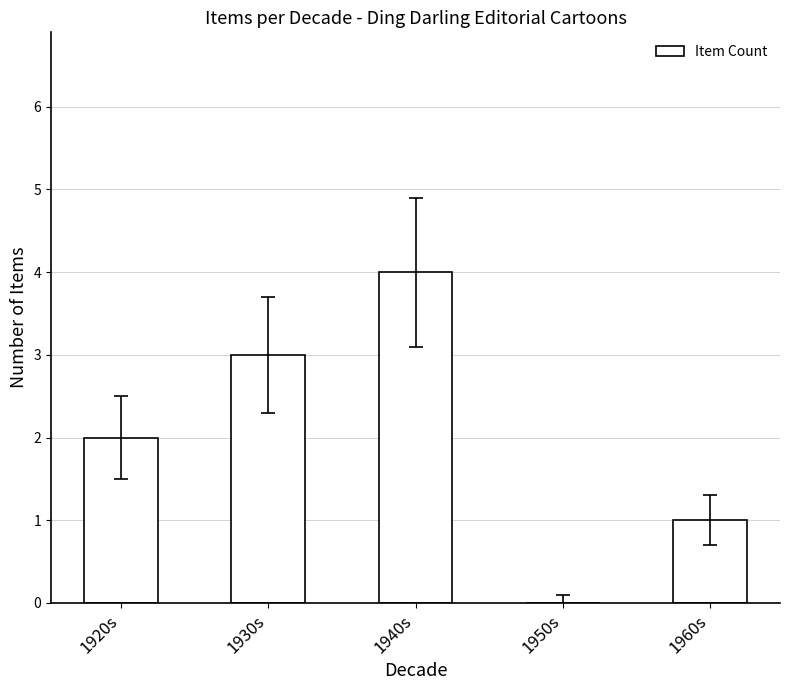

Which has a higher value, 1920s or 1930s?

1930s